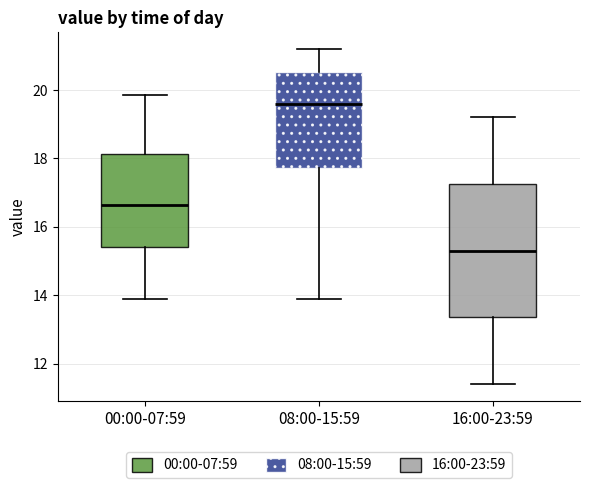

Where is the lower edge of the box for 16:00-23:59 on the y-axis? The values are not printed on the chart, so give them approximately, as read against the axis.

13.4